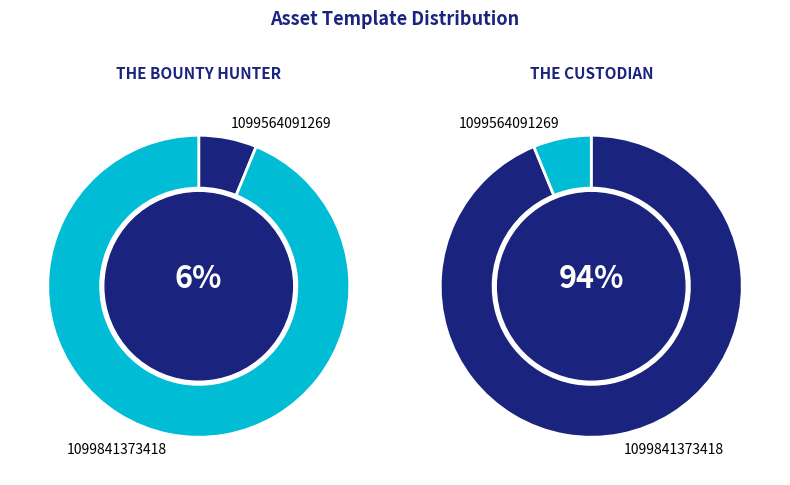

Is it true that 1099564091269 is 6% of the pie?

True